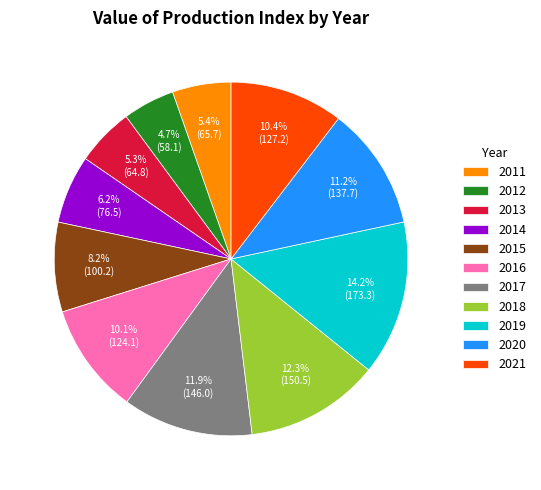

What percentage do 2012 and 2013 together represent?

10.0%